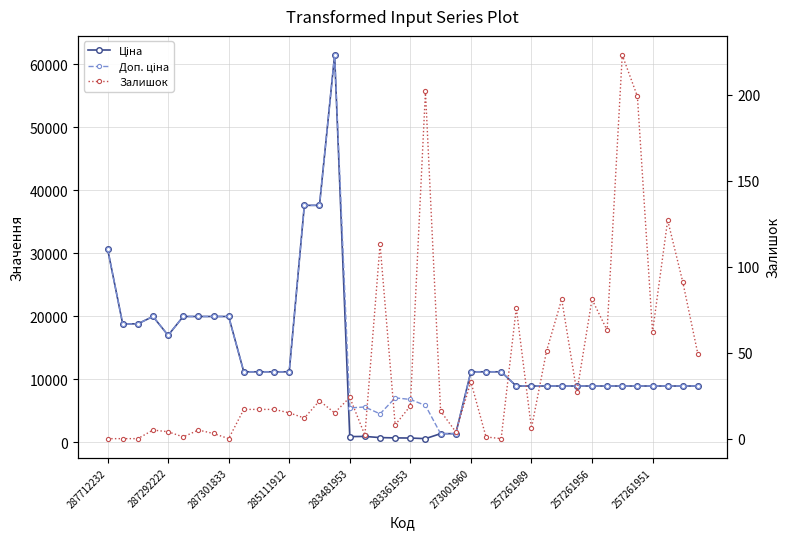

What is the sum of the Залишок values at 20 and 11?

36.0